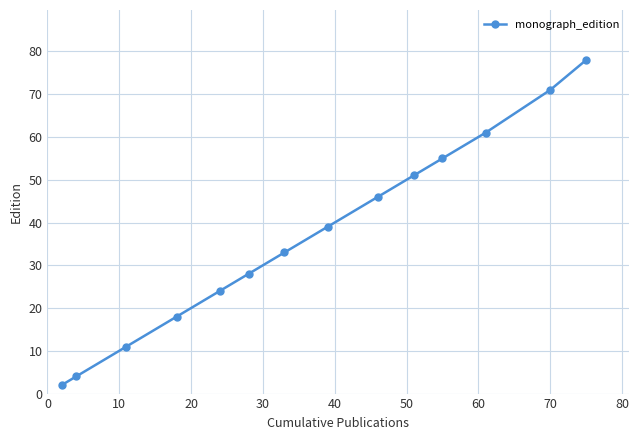

What is the sum of all values?

521